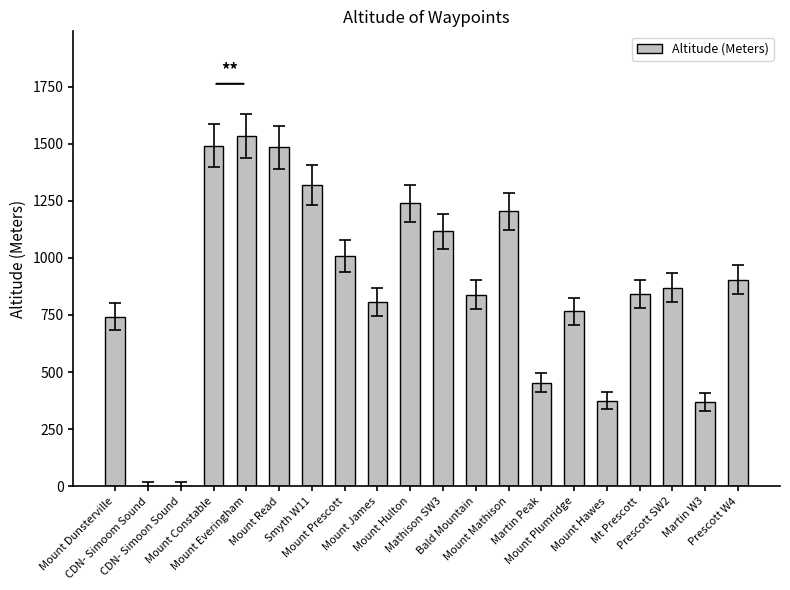

What is the sum of all values?

17360